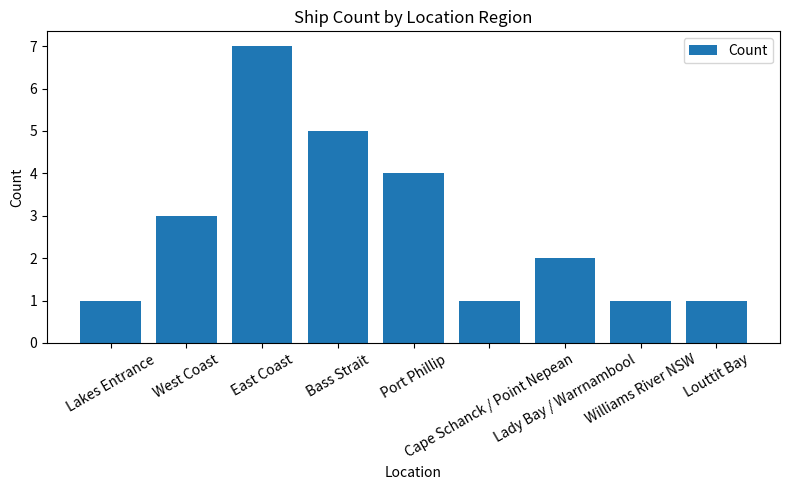

What is the sum of the values at Bass Strait and Lakes Entrance?

6